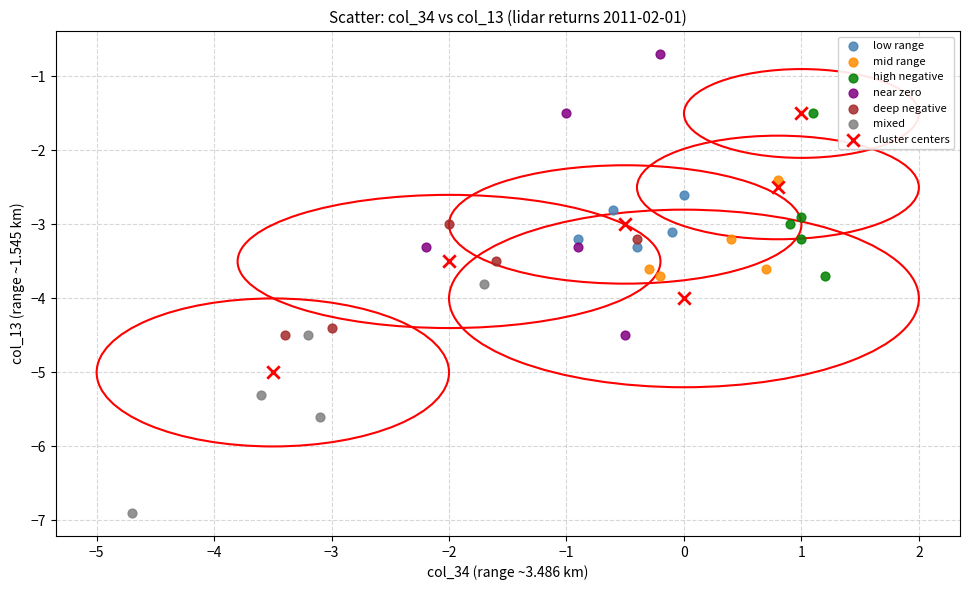

Which series contains the lowest Y value?

mixed